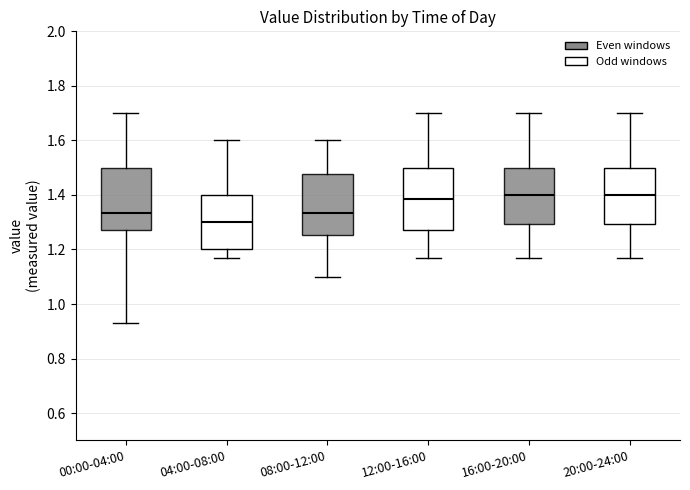

Where is the upper edge of the box for 20:00-24:00 on the y-axis? The values are not printed on the chart, so give them approximately, as read against the axis.

1.50